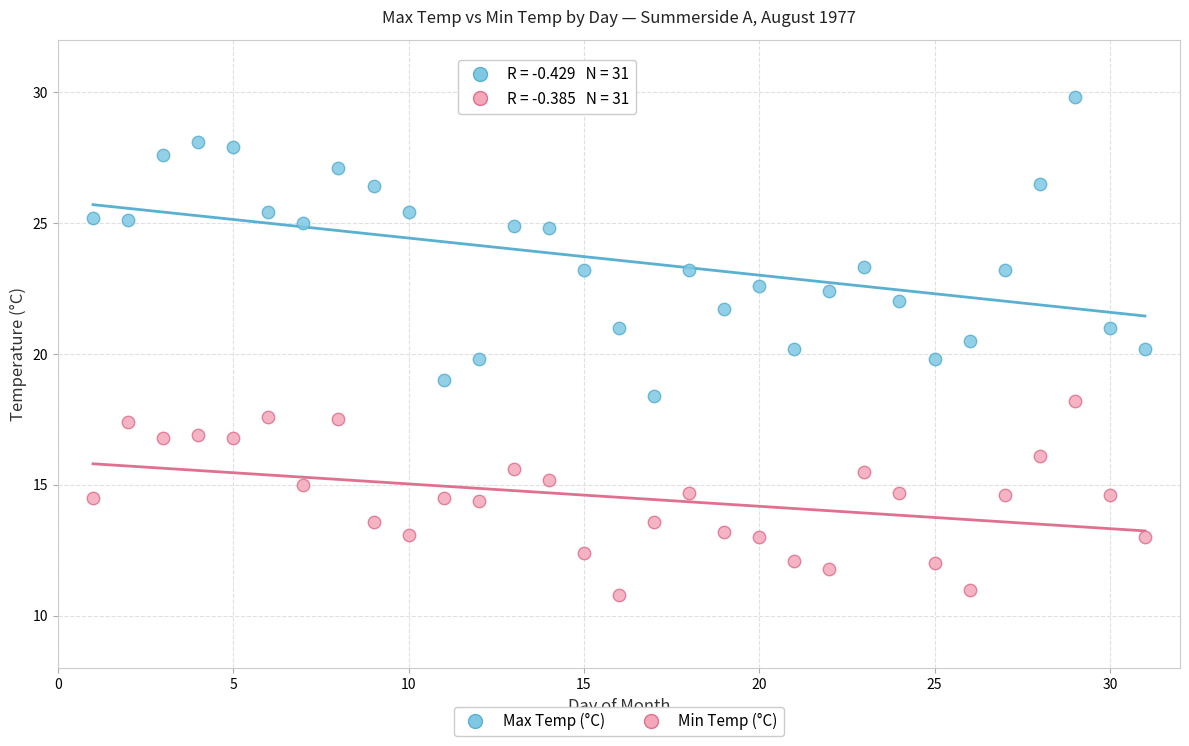

Across all data points, what is the range of Y values (max minus min)?

19.0